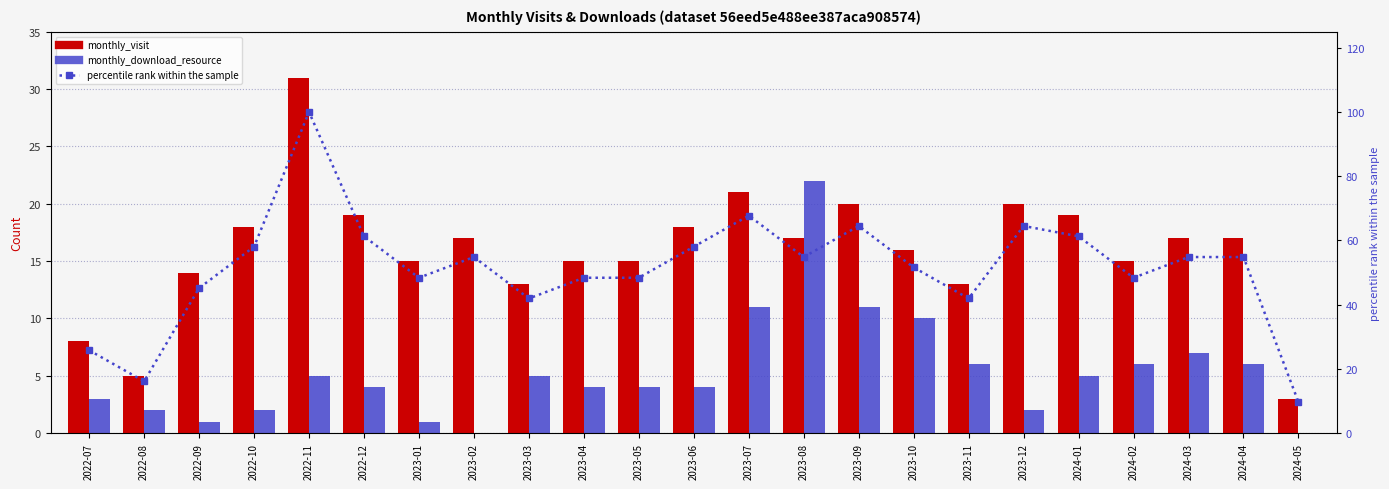

Which series changed the most between 2023-03 and 2023-08?

monthly_download_resource